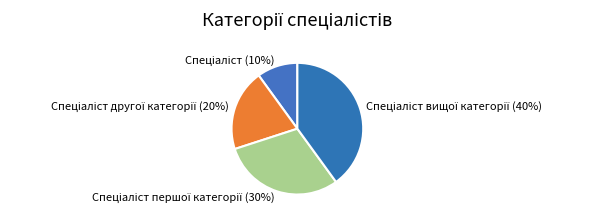

To the nearest percent, what is the difference between the largest and smallest slice percentages?

30%